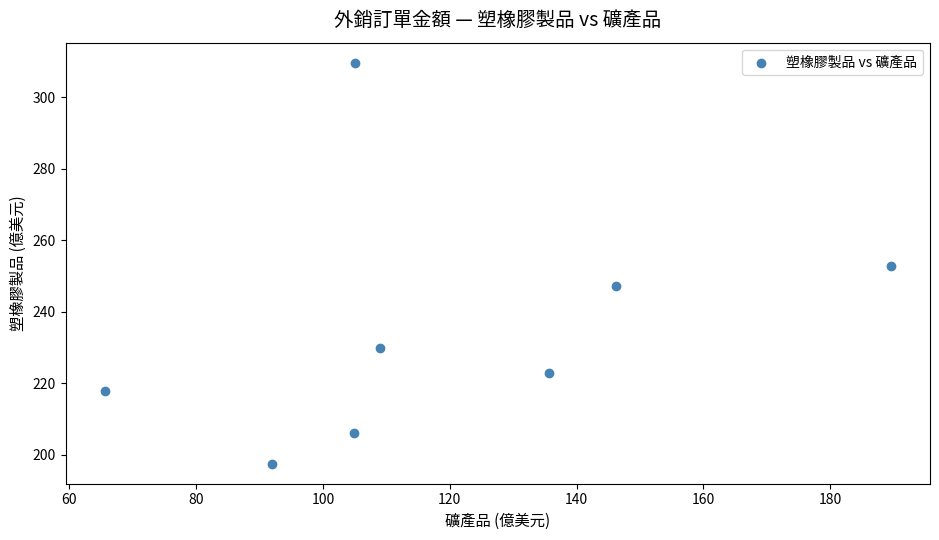

What is the range of X values (max minus min)?

123.9